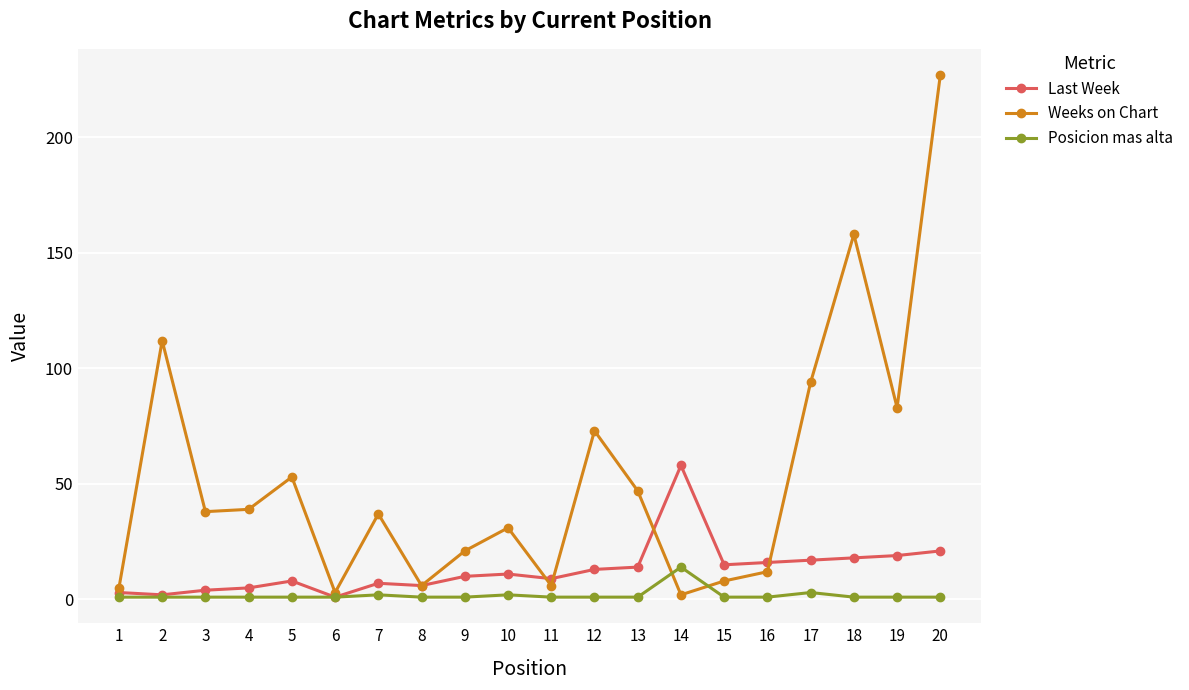

Which series has the largest total across all categories?

Weeks on Chart